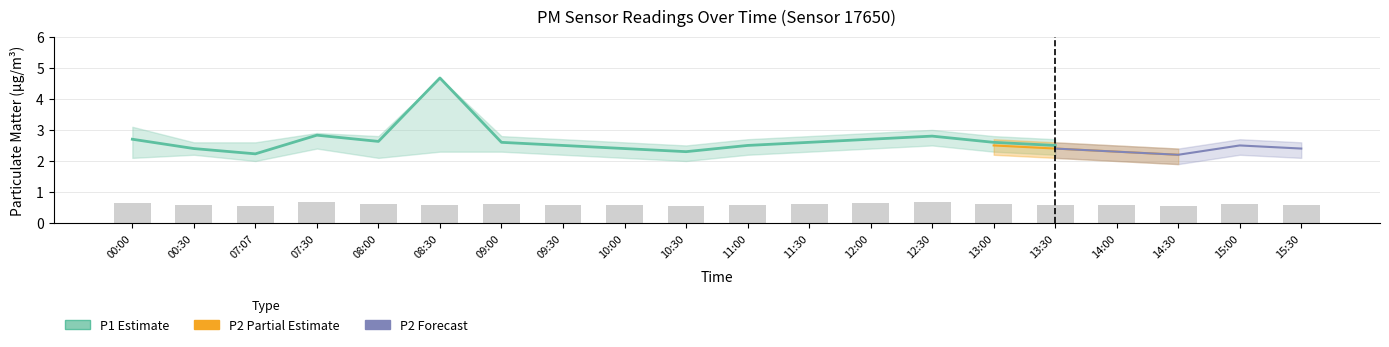

How many bars are there in total?

20